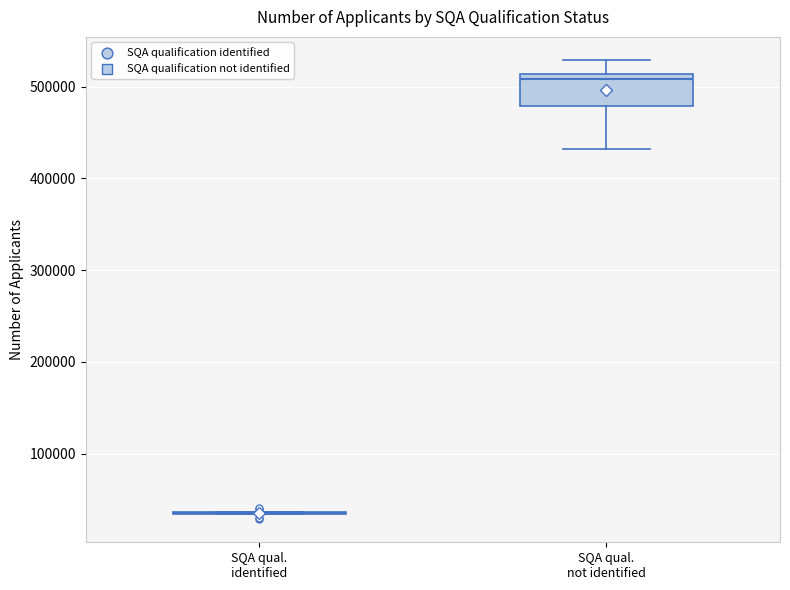

Reading left to right, transcribe this box plot: for each box, give where its median line is, the range the box spans, and where its two whiskers end, as read against the y-axis. The values are not printed on the chart, so give them approximately, as read against the axis.

SQA qual. identified: box collapsed to a line at 30000, whiskers 30000 to 40000
SQA qual. not identified: median 510000 (just below the box's upper edge), box 480000 to 510000, whiskers 430000 to 530000